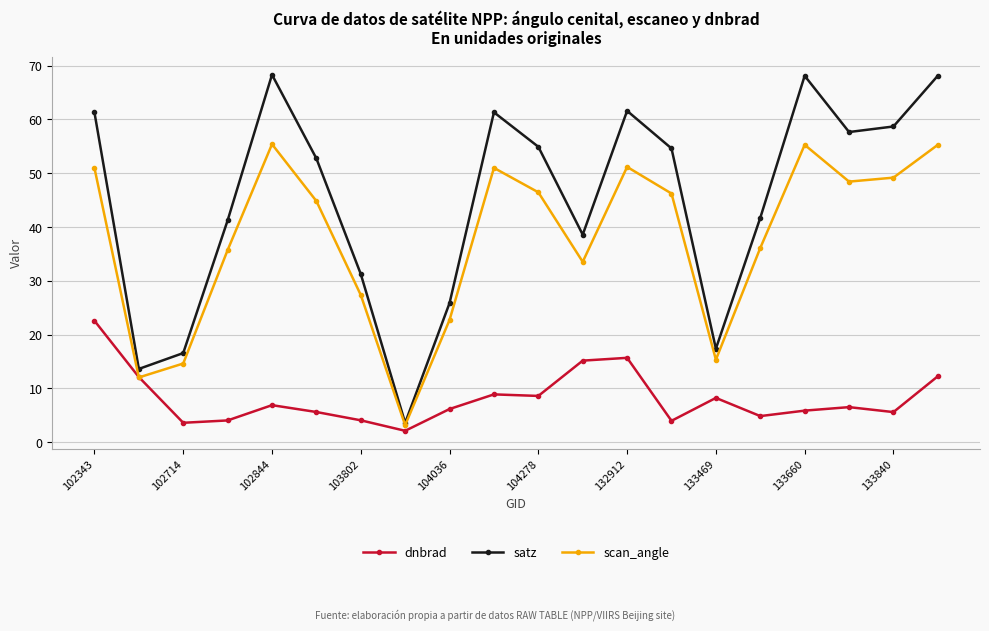

How many lines are shown in the chart?

3